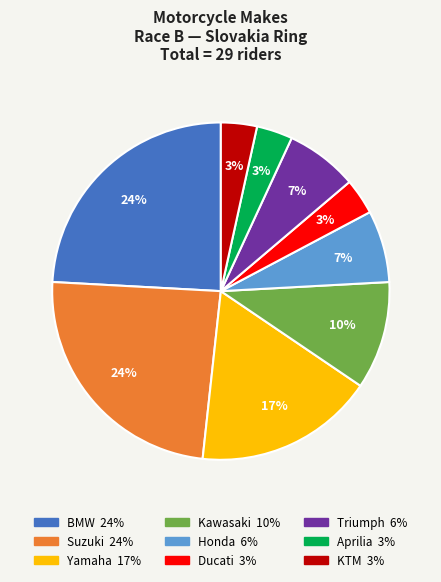

How many segments does this pie chart have?

9